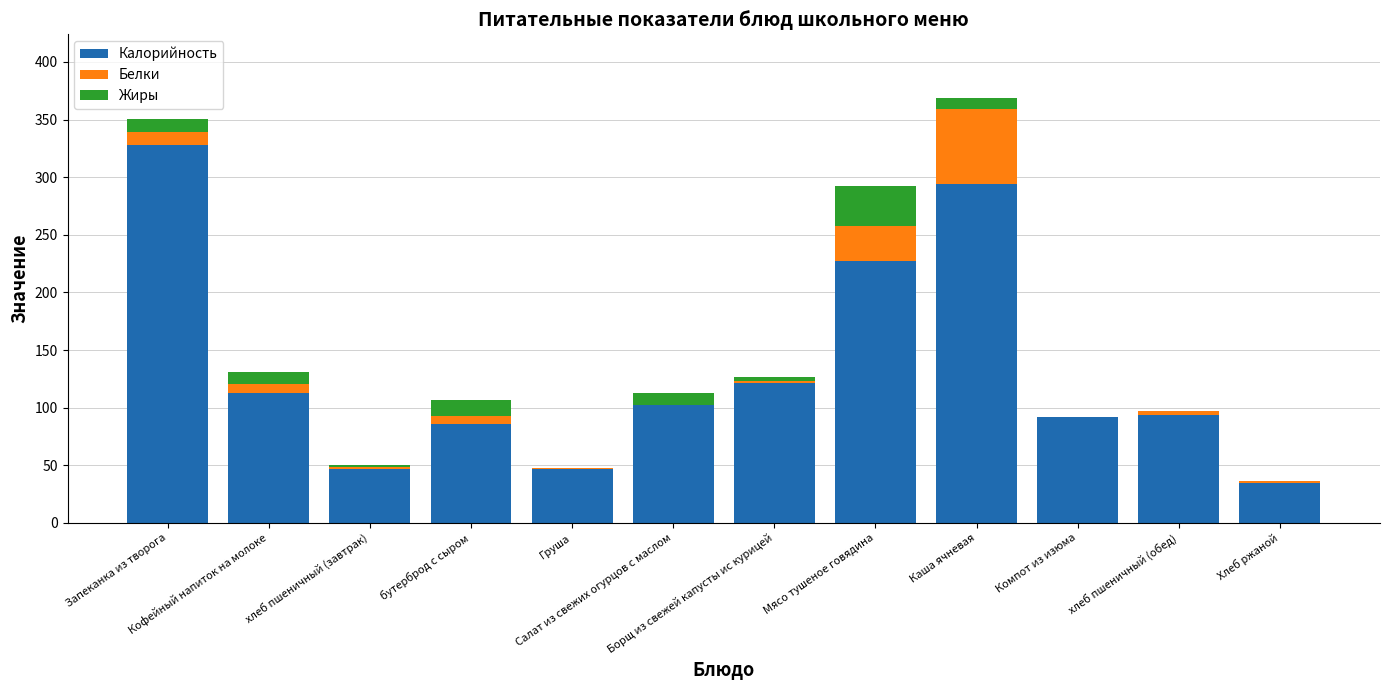

What are all the series names shown in the legend?

Калорийность, Белки, Жиры